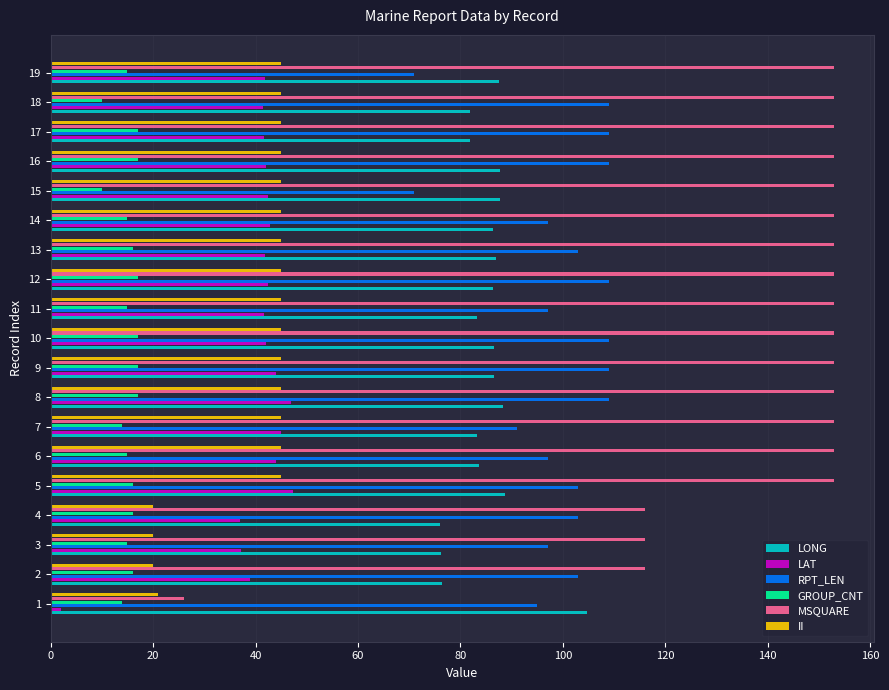

What is the approximate value of RPT_LEN at 5?

103.0